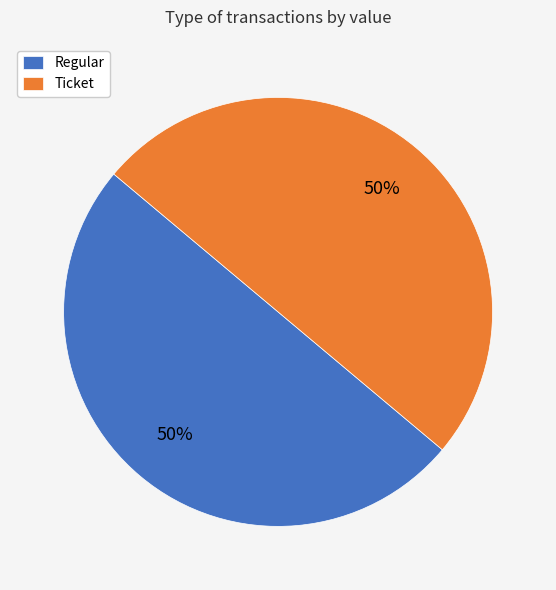

To the nearest percent, what is the combined percentage of Regular and Ticket?

100%